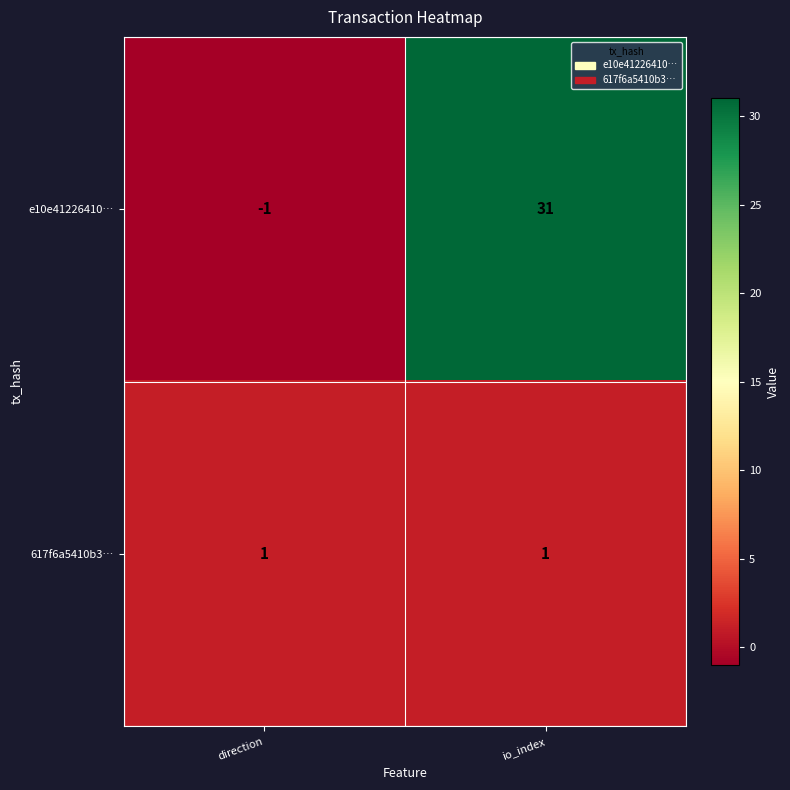

At how many categories does at least one series exceed 3?

1